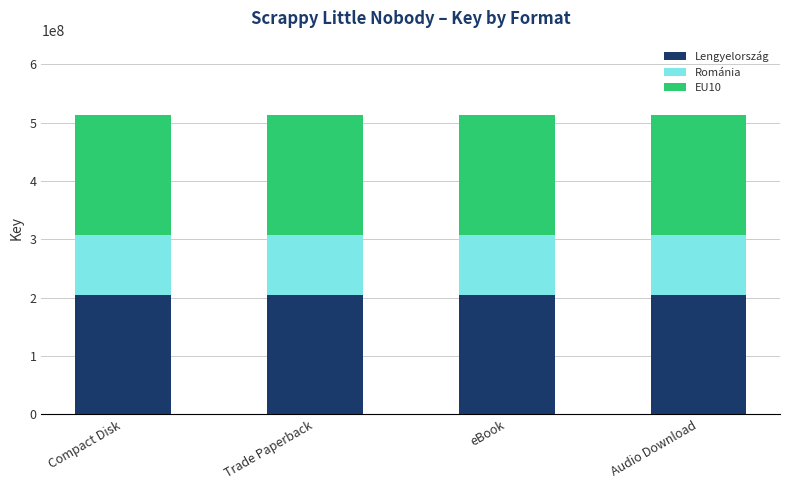

What is the sum of all Lengyelország values?

819442006.4